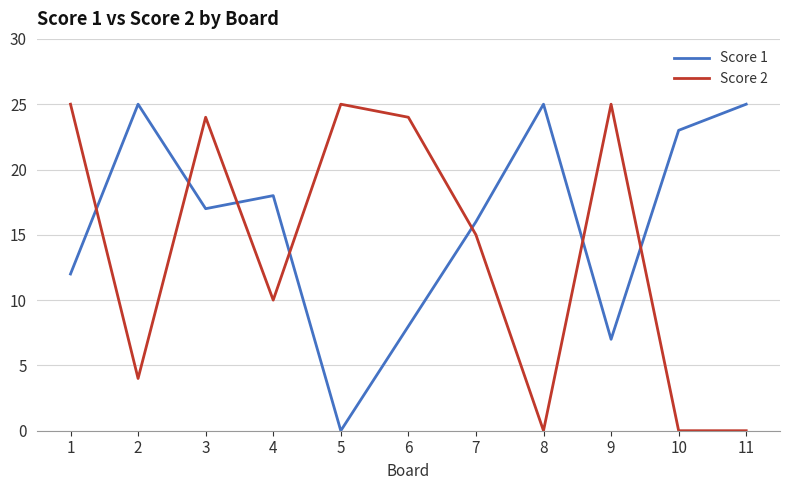

How many values in the Score 1 series are below 17?

5